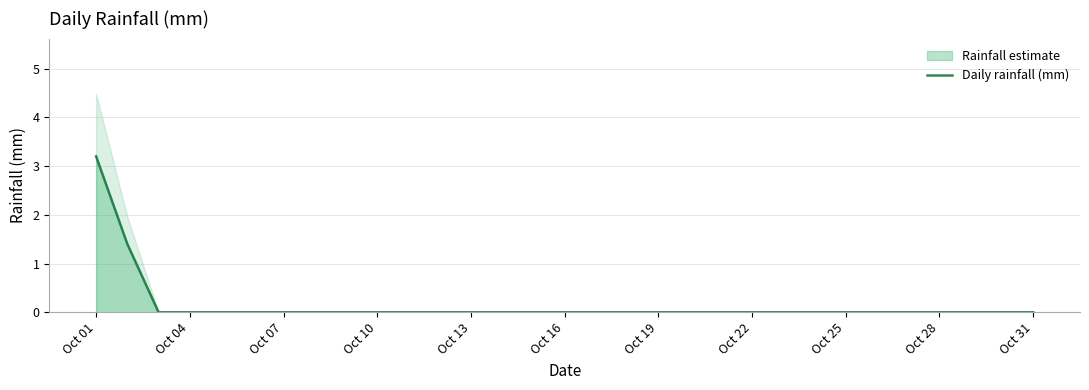

Does the chart have visible grid lines?

Yes